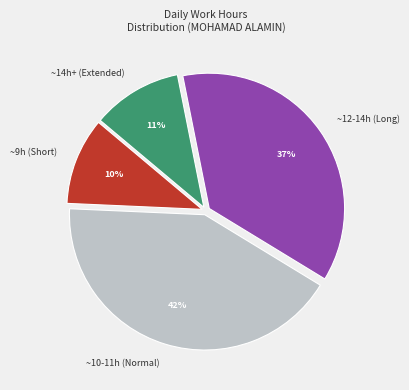

To the nearest percent, what is the difference between the largest and smallest slice percentages?

32%